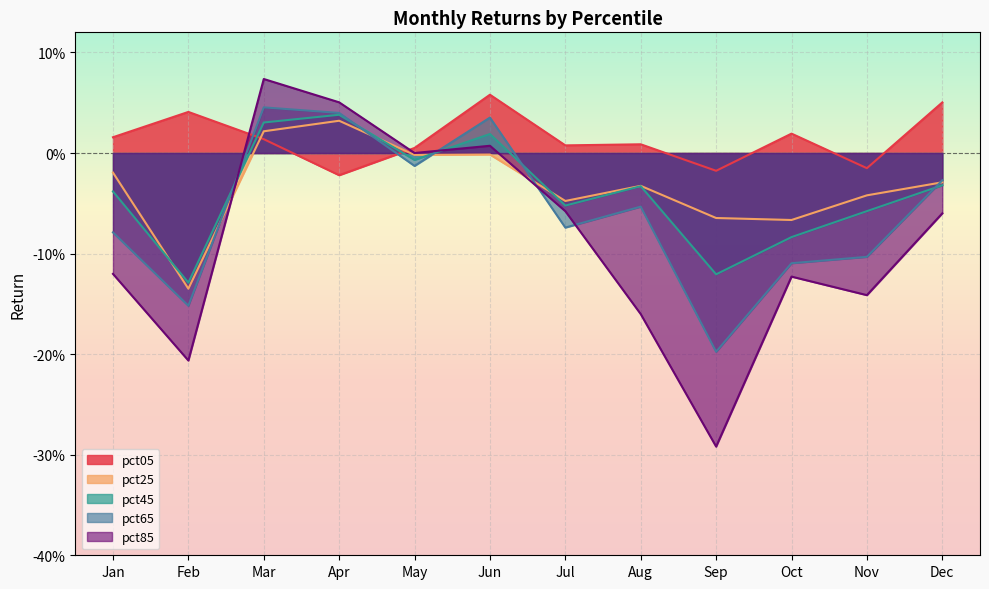

What is the difference between the maximum and minimum values in the pct85 series?

0.4